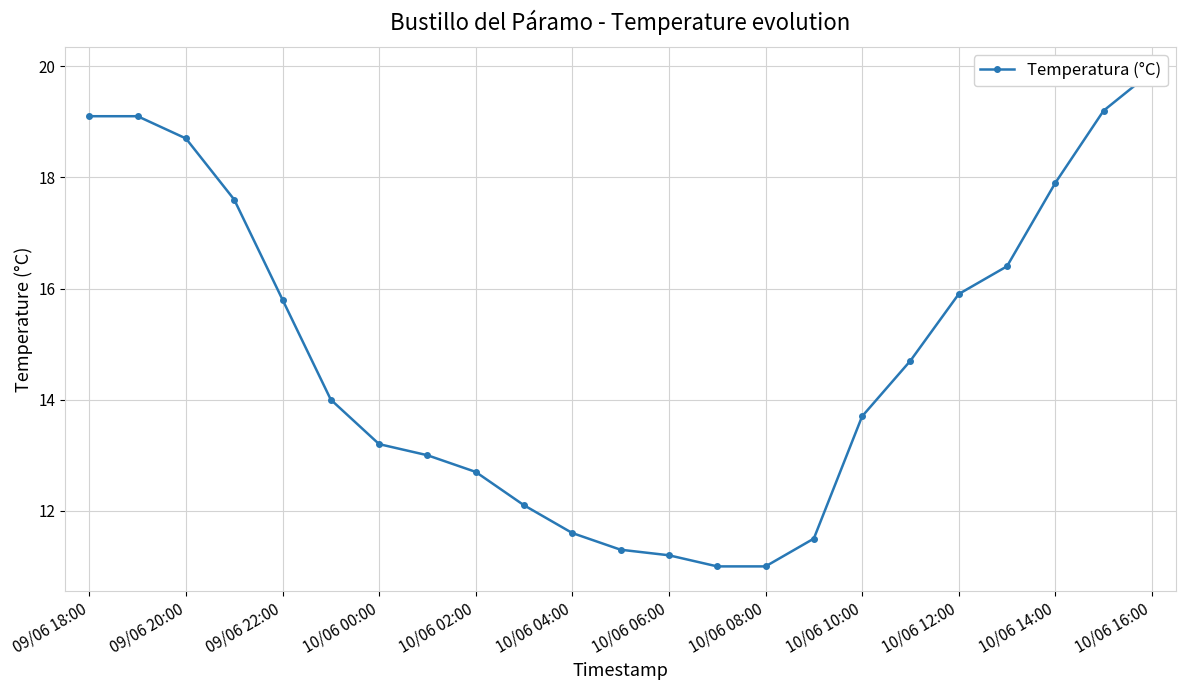

At which label does the data first exceed 14?

09/06 18:00